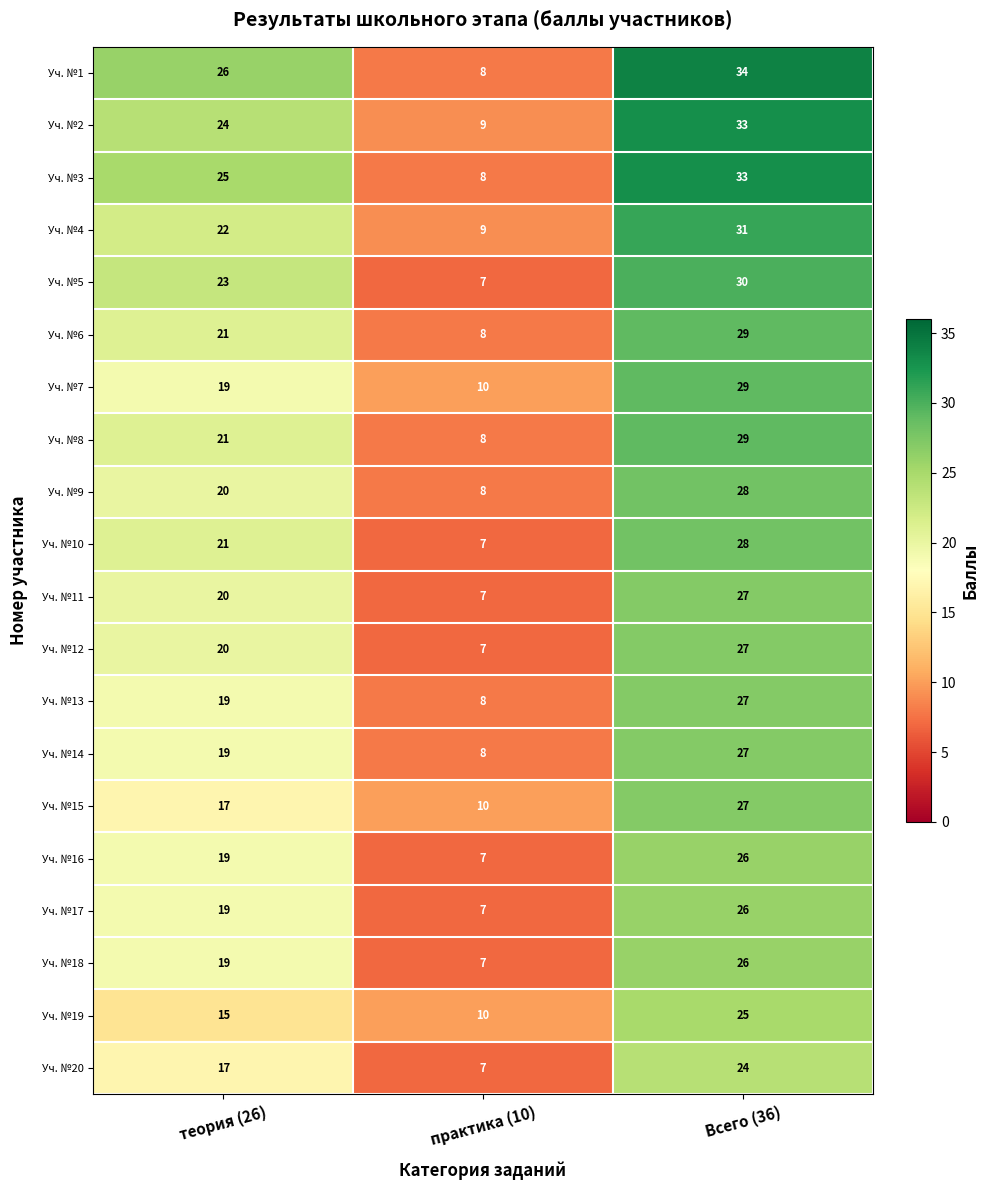

True or false: Уч. №1 has a value of 8 at практика (10).

True